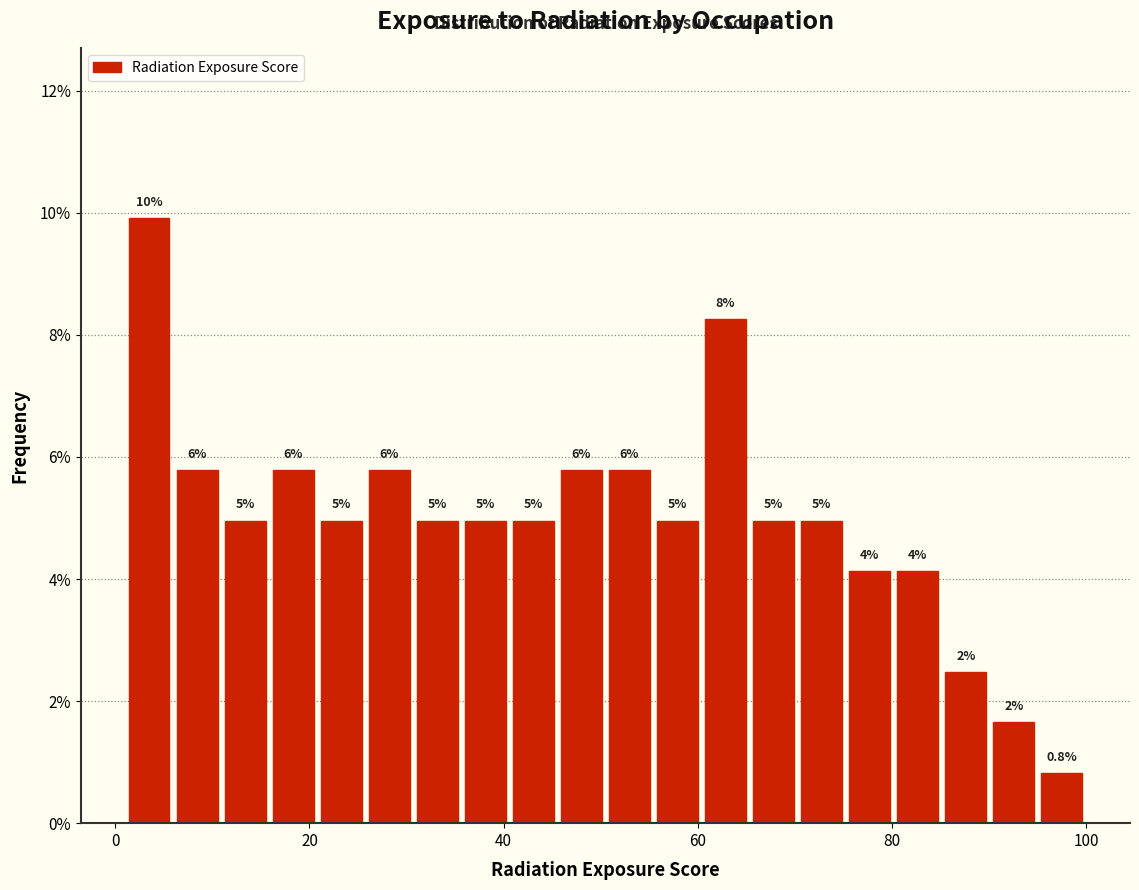

Around what value on the x-axis is the tallest bar? Give the approximate position of its centre, as read against the axis.

4